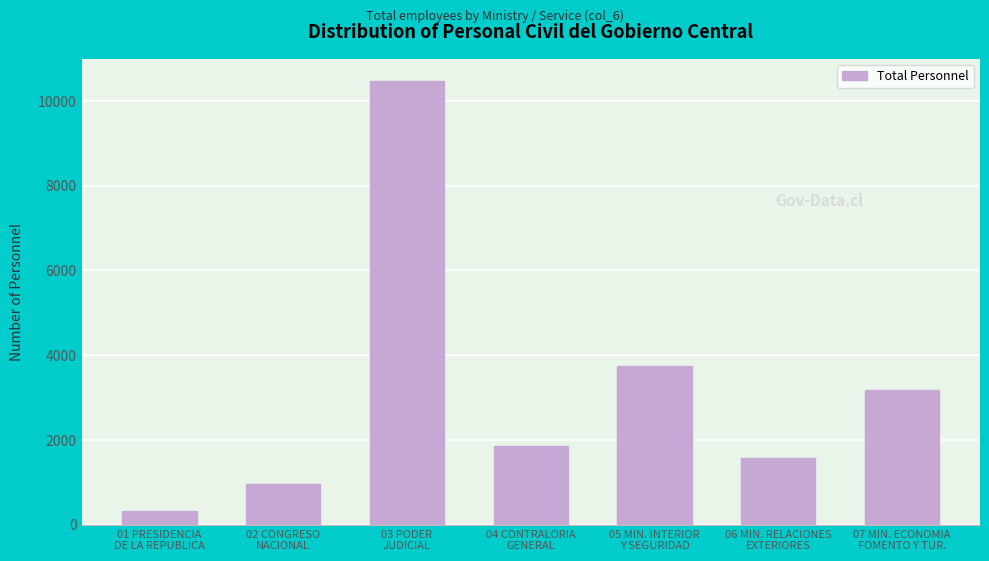

Reading left to right, transcribe all the data shown in this chart.

328	947	10469	1858	3734	1582	3170